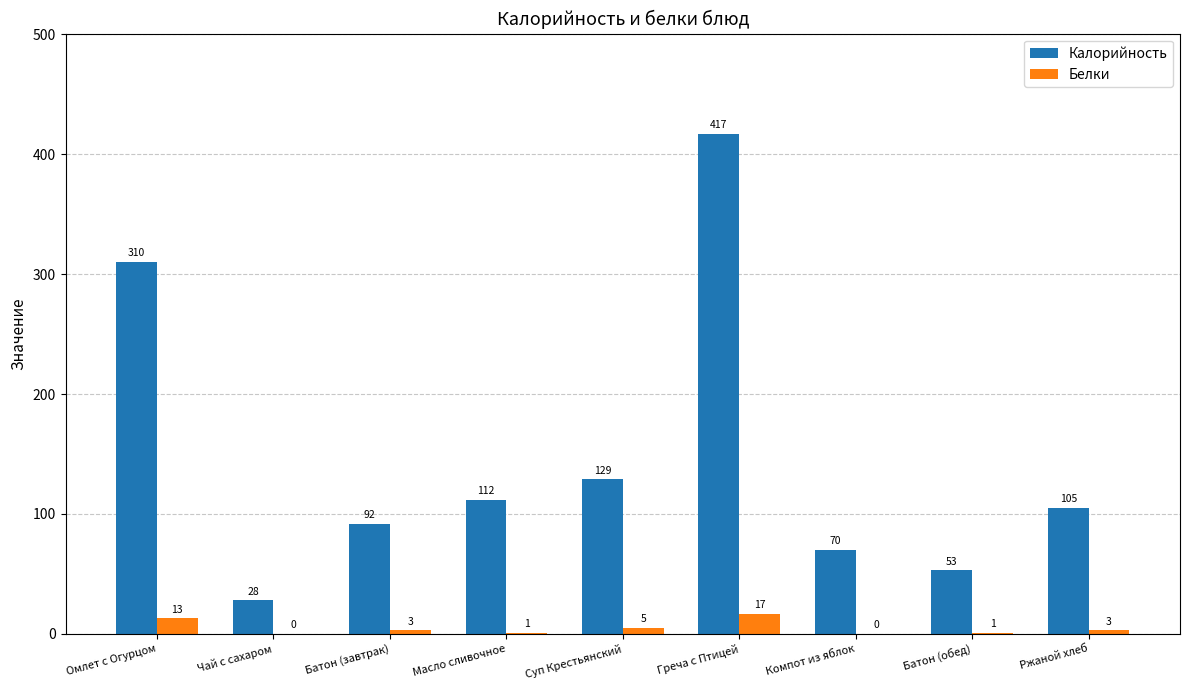

Are the bars grouped side by side (vs. stacked)?

Yes